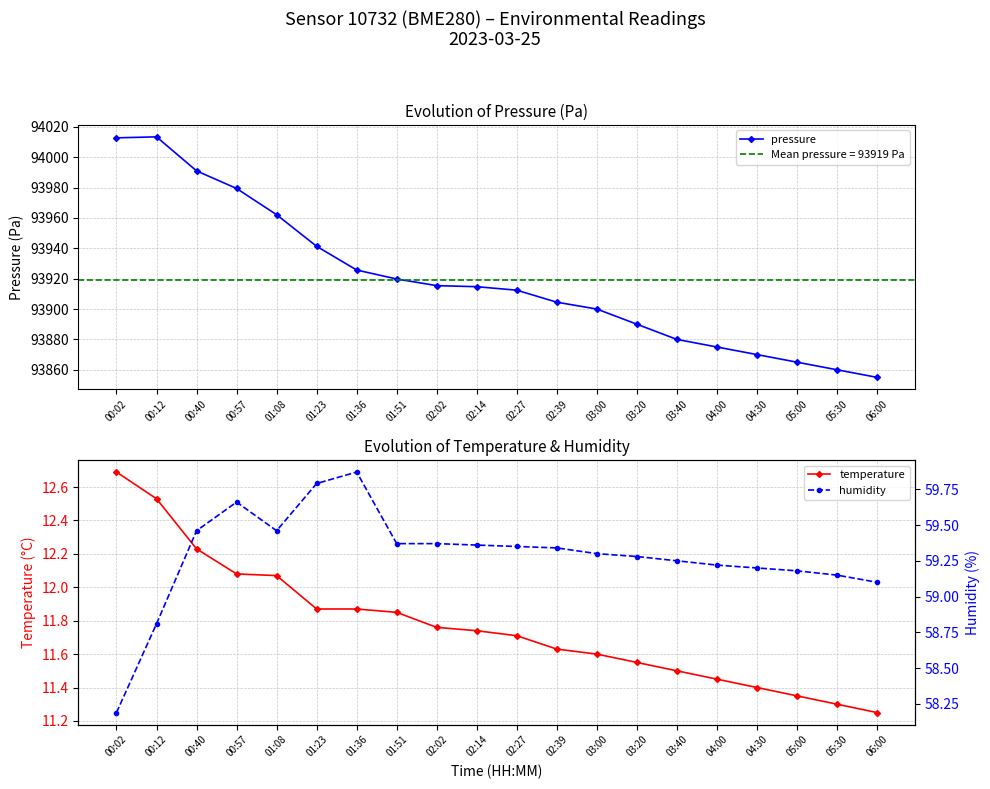

What is the total value across all series at 00:57?

94051.2